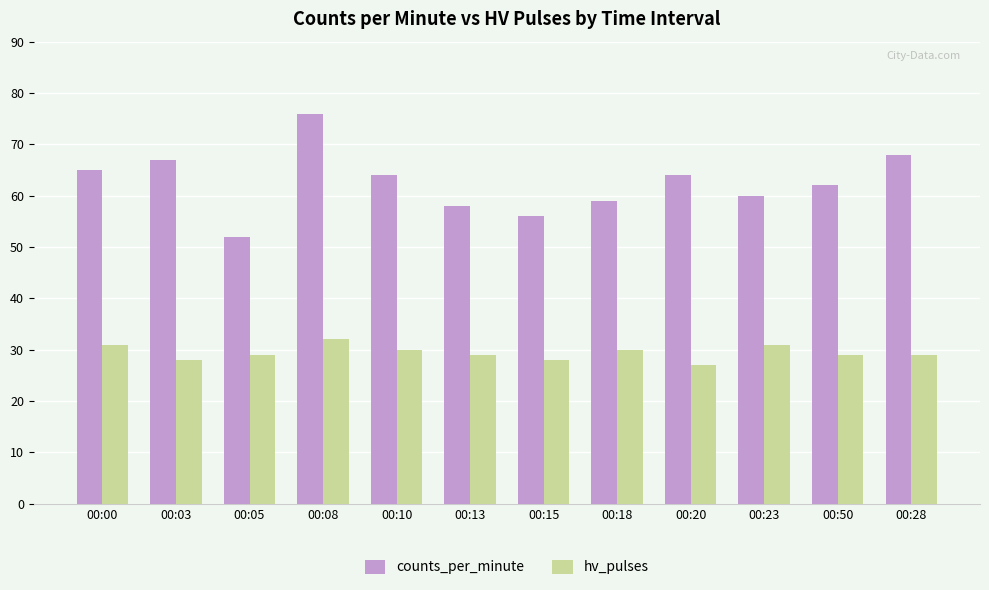

Between 00:05 and 00:50, which series saw the biggest shift?

counts_per_minute